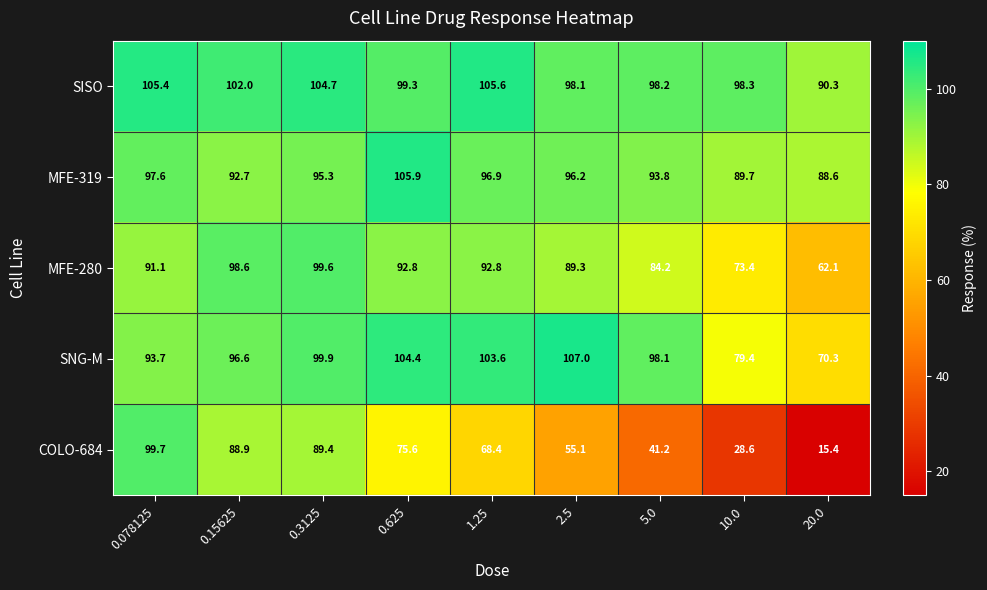

Which series has the largest total across all categories?

SISO